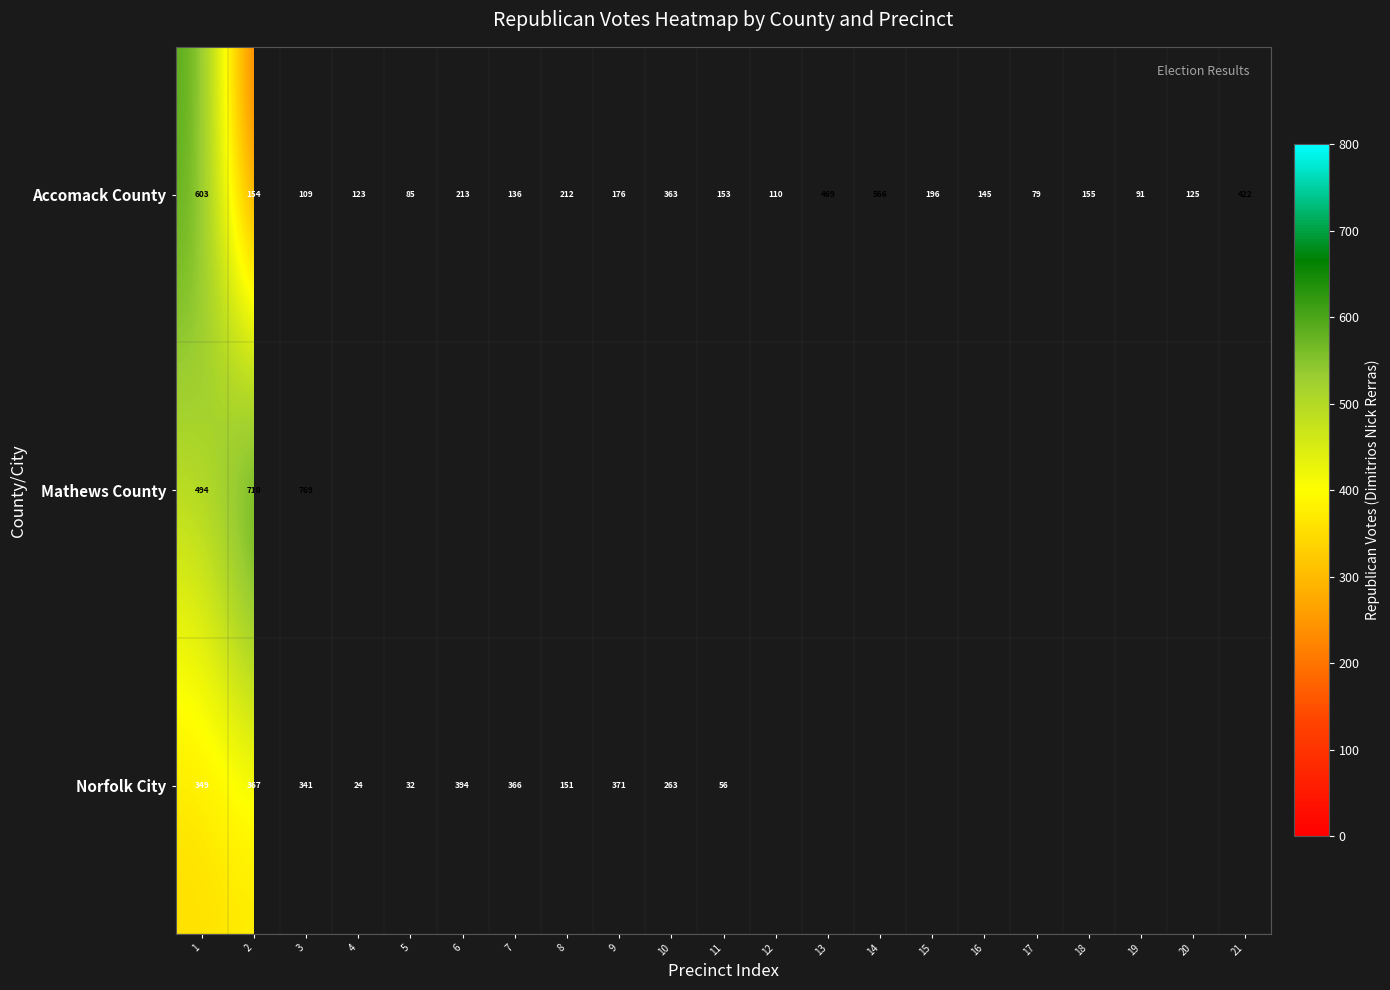

At 3, list the series in order from largest to smallest.

Mathews County, Norfolk City, Accomack County